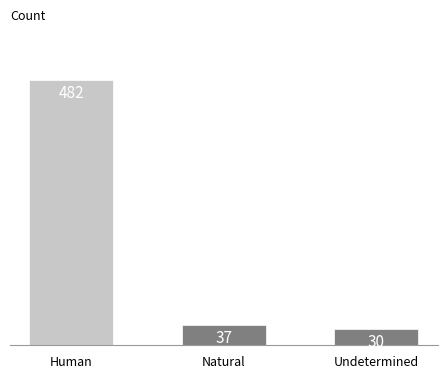

Are the bars grouped side by side (vs. stacked)?

No